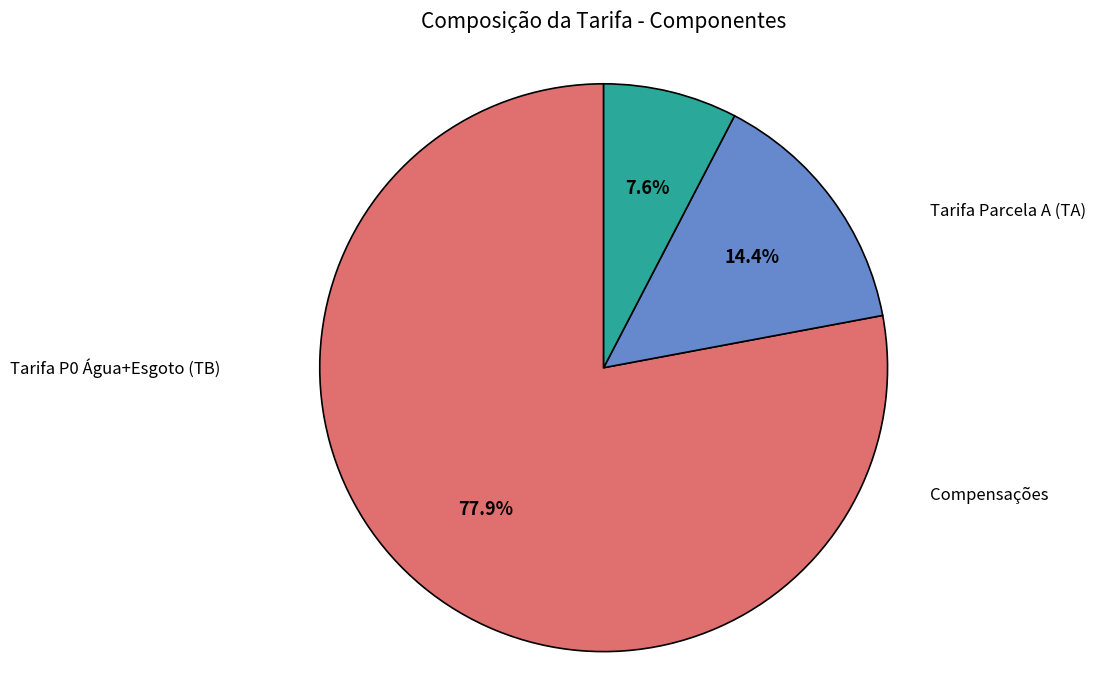

Is there any slice that represents more than half of the pie?

Yes